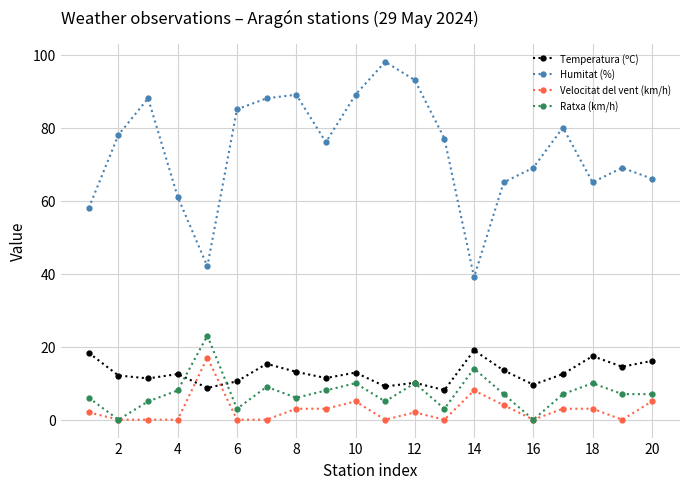

In Ratxa (km/h), how many points are higher than both neighbors (excluding endpoints)?

6